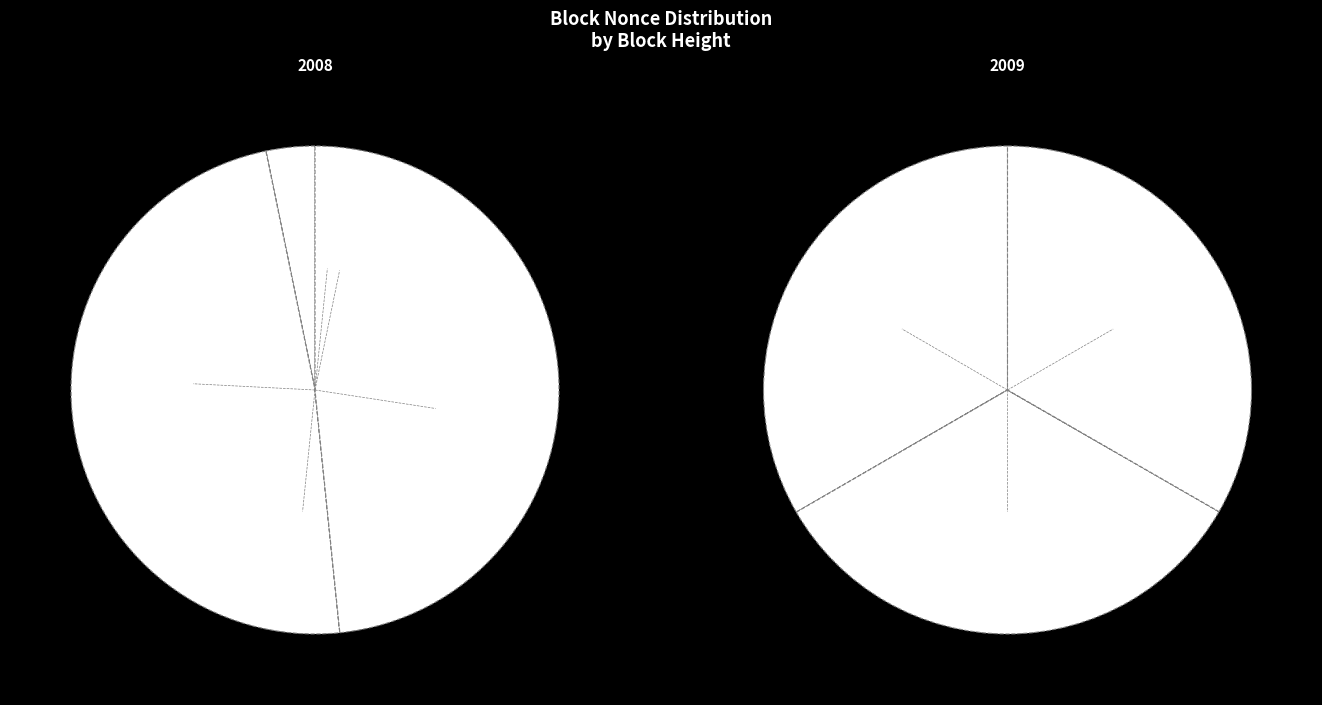

Count the number of slices in the pie.

11